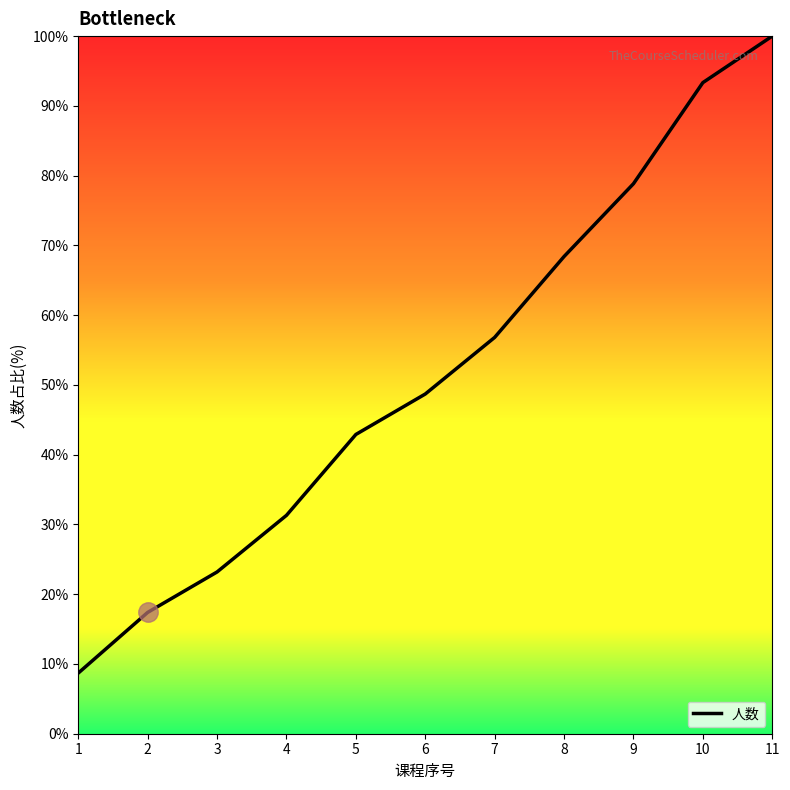

Rank the categories by value from highest to lowest.

11, 10, 9, 8, 7, 6, 5, 4, 3, 2, 1